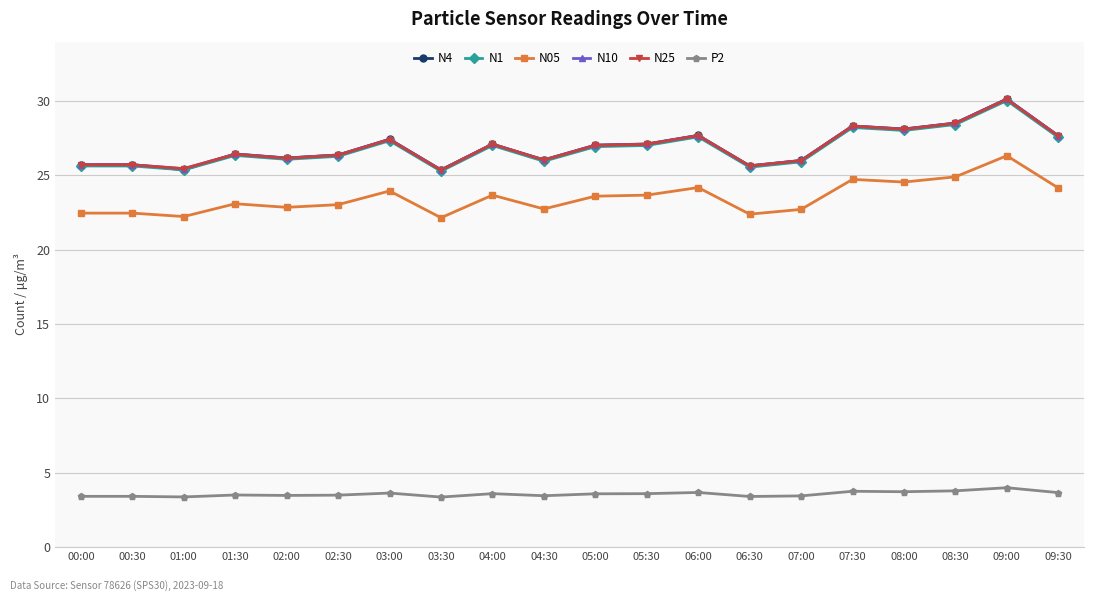

How many data points in N4 are above 27?

10